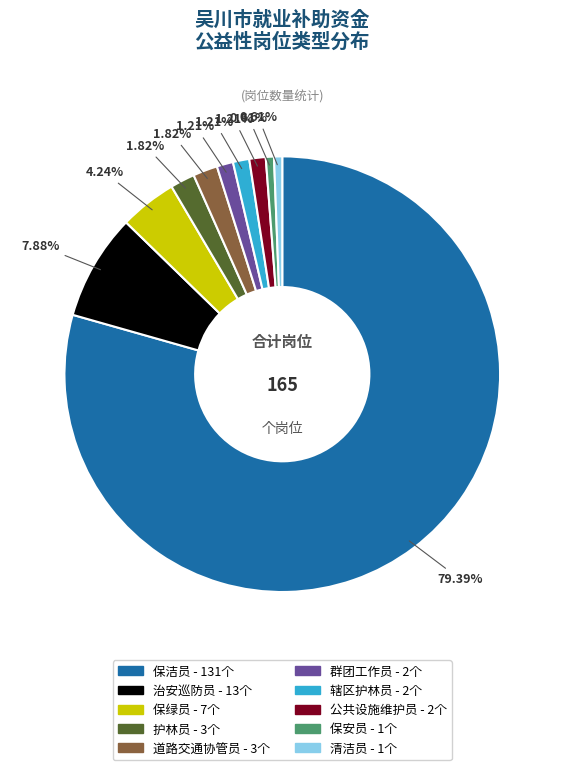

To the nearest percent, what is the average slice percentage?

10%